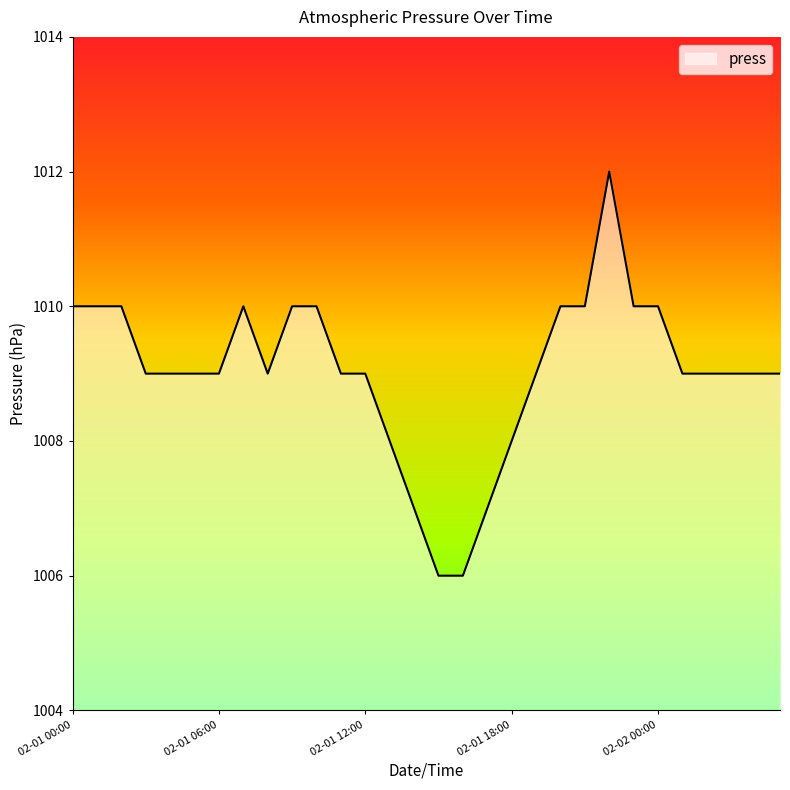

What is the difference between the maximum and minimum values?

6